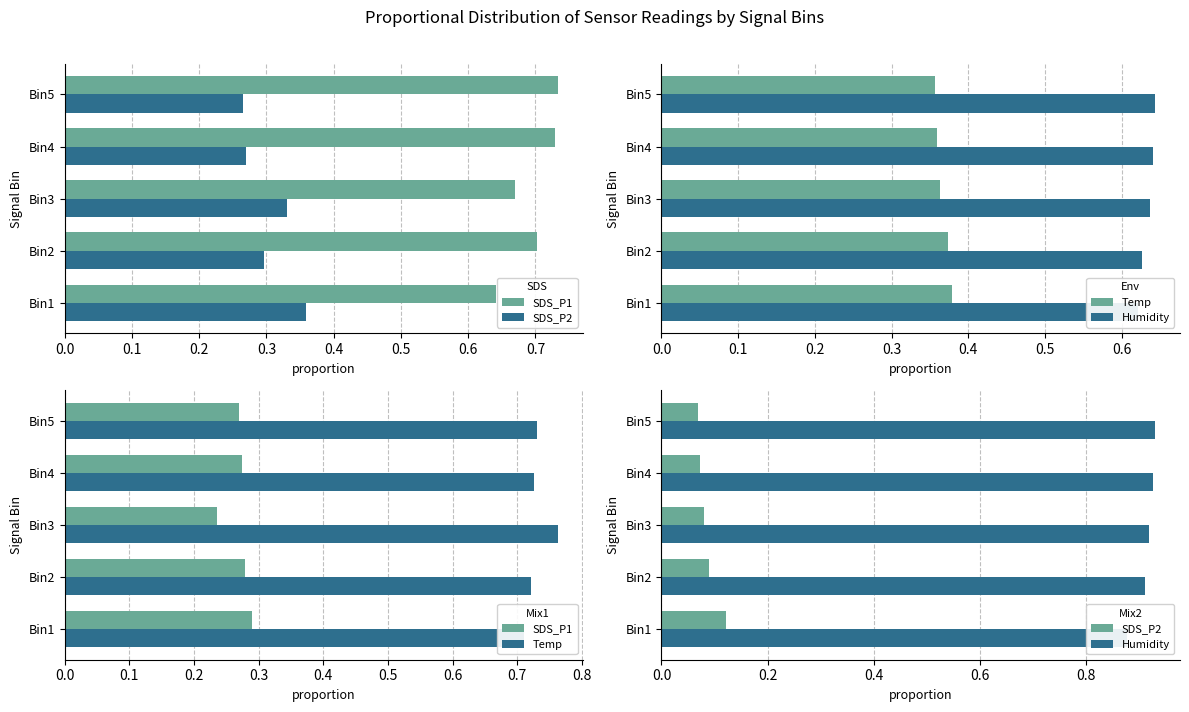

What is the average value of the SDS_P1 series?

0.3